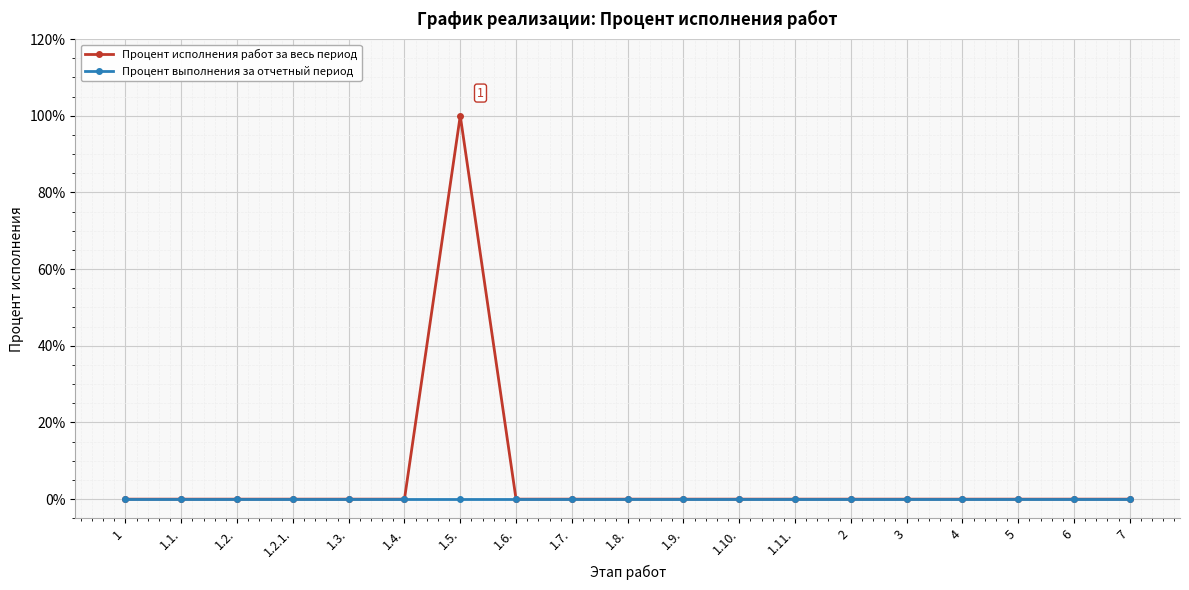

How many interior local peaks does the Процент исполнения работ за весь период series have?

1